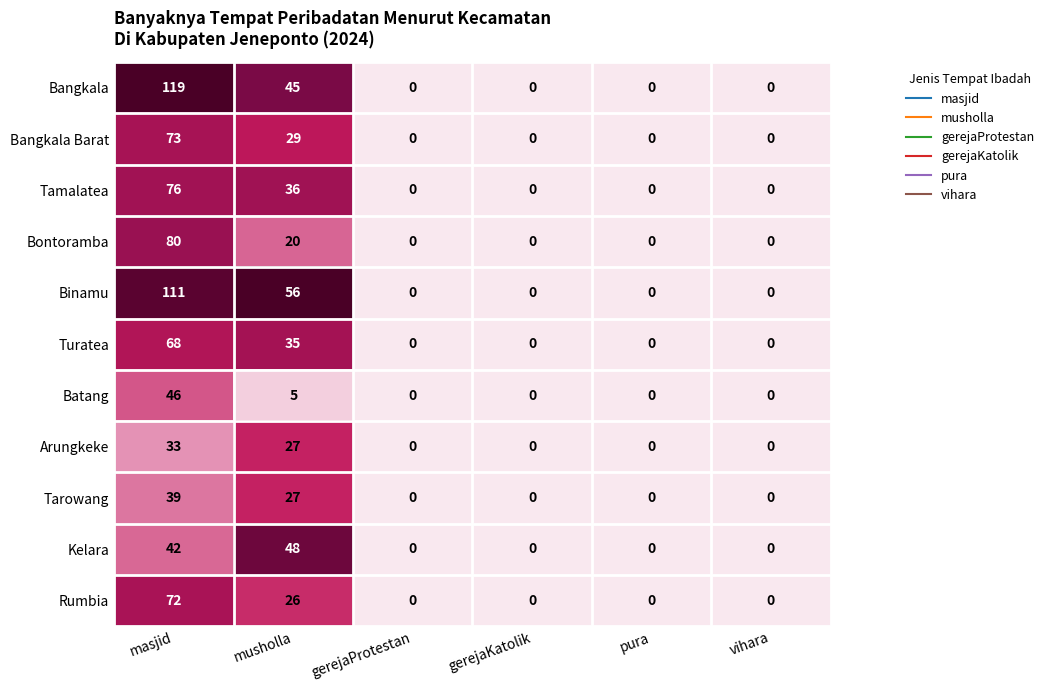

Which series has the largest range (max minus min)?

Bangkala